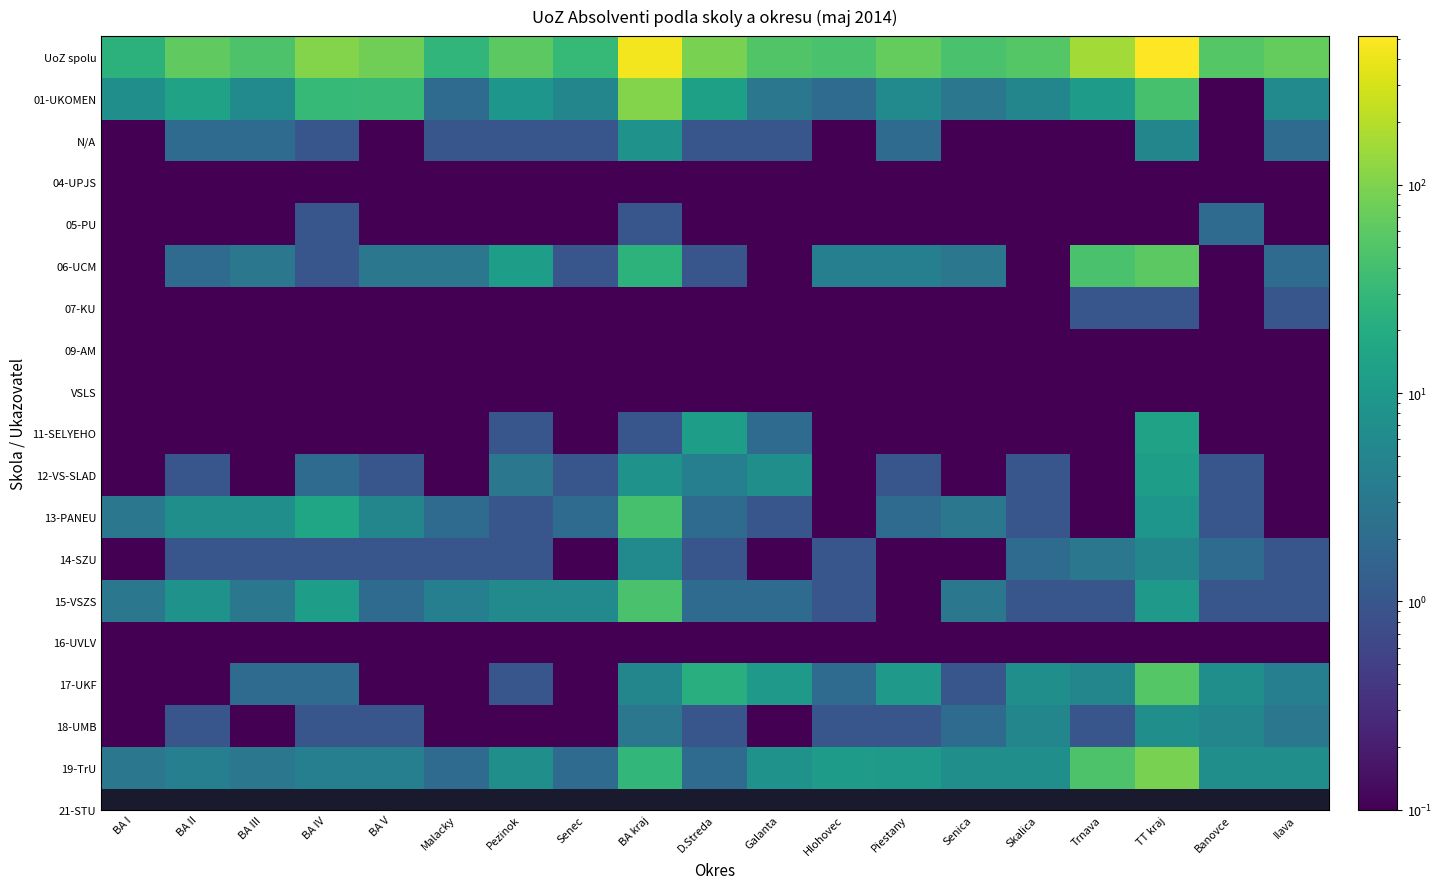

Count the number of data series in this chart.

18